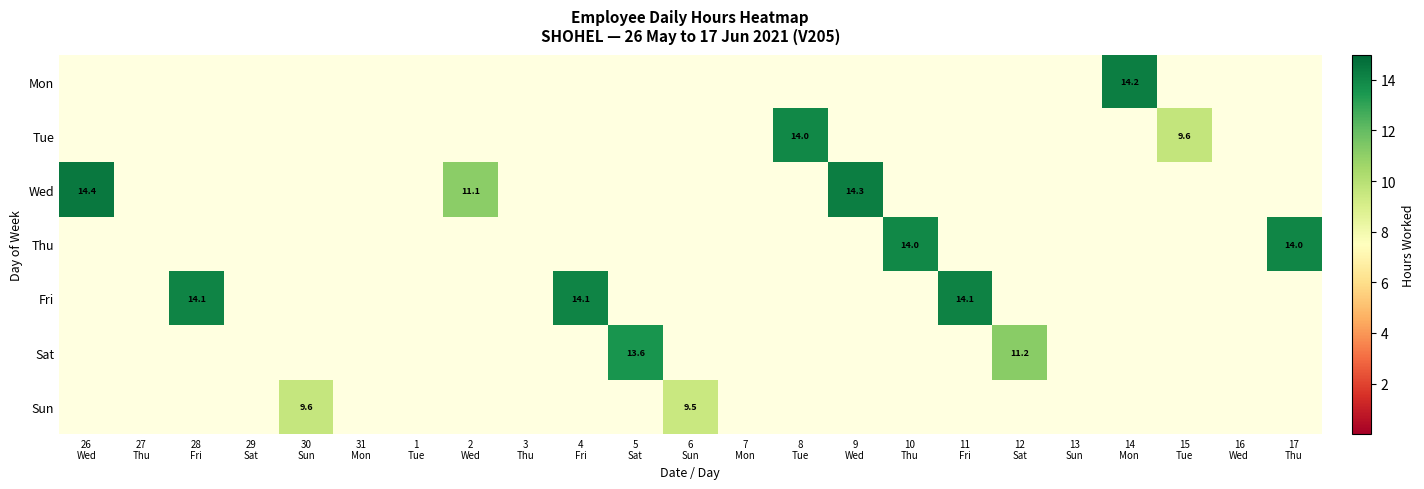

Rank the categories by row_4 value from highest to lowest.

11
Fri, 28
Fri, 4
Fri, 26
Wed, 27
Thu, 29
Sat, 30
Sun, 31
Mon, 1
Tue, 2
Wed, 3
Thu, 5
Sat, 6
Sun, 7
Mon, 8
Tue, 9
Wed, 10
Thu, 12
Sat, 13
Sun, 14
Mon, 15
Tue, 16
Wed, 17
Thu